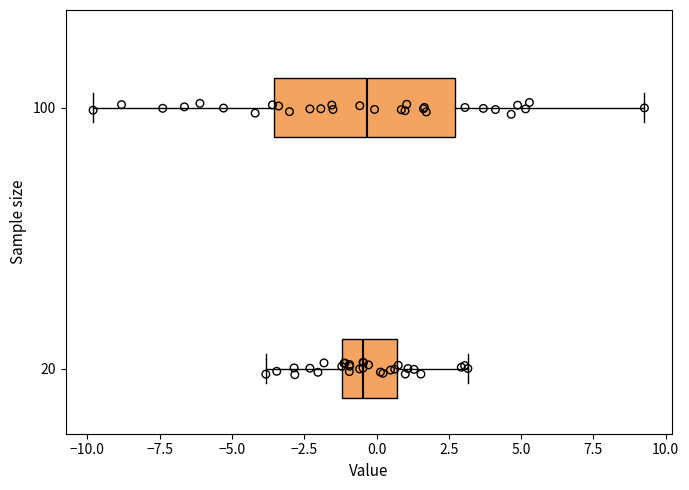

Where is the left edge of the box at y = 100 on the x-axis? The values are not printed on the chart, so give them approximately, as read against the axis.

-3.5